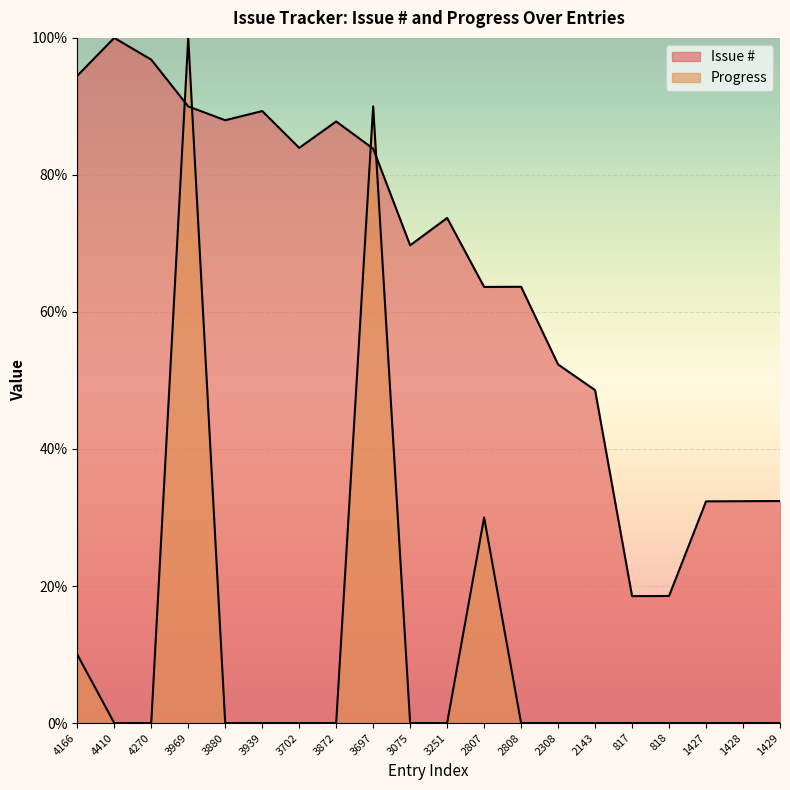

Rank the categories by Progress value from highest to lowest.

3969, 3697, 2807, 4166, 4410, 4270, 3880, 3939, 3702, 3872, 3075, 3251, 2808, 2308, 2143, 817, 818, 1427, 1428, 1429